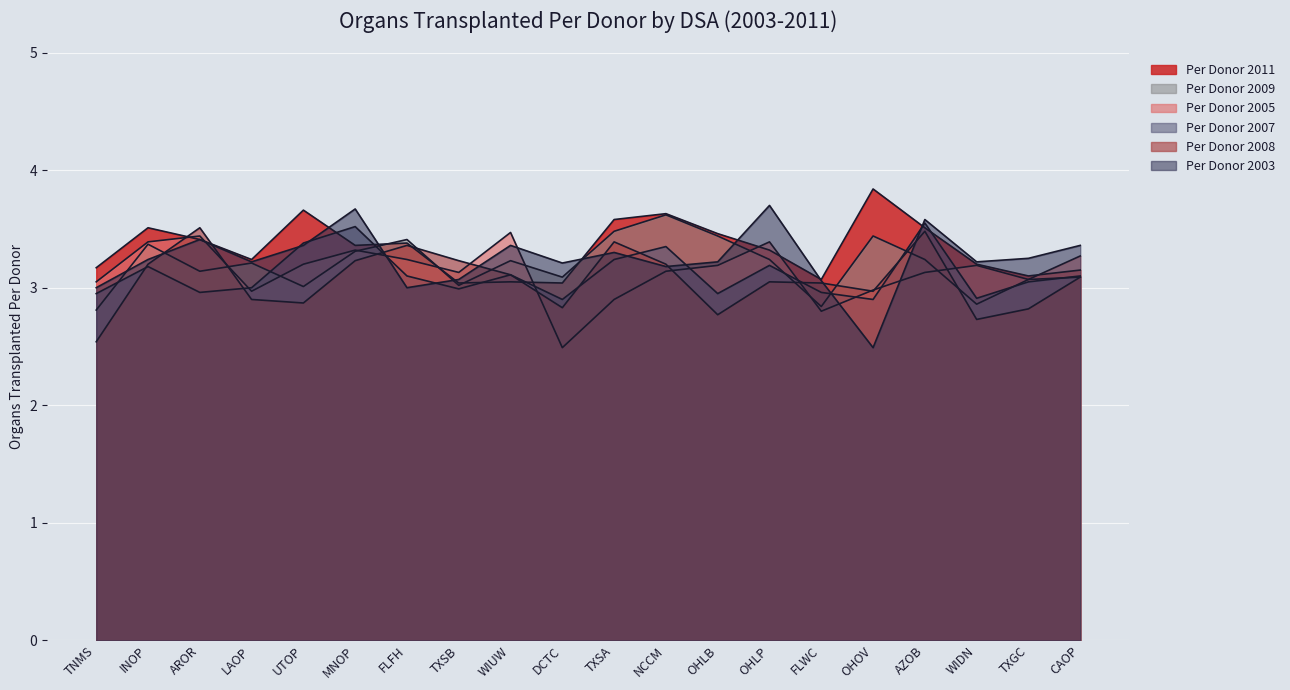

What is the difference between the highest and lowest values at OHLP?

0.7